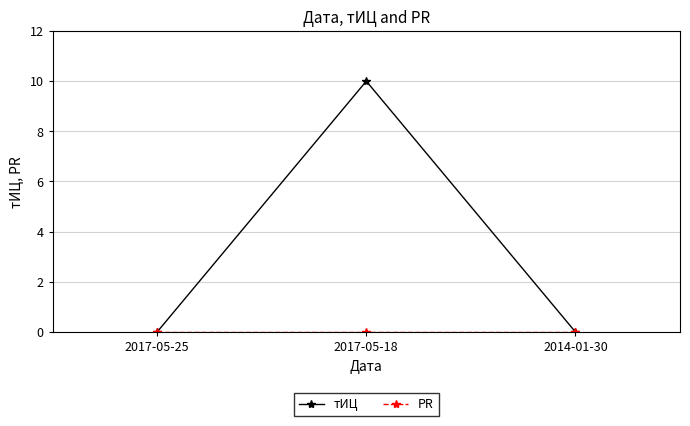

How many тИЦ values are between 0 and 10?

3